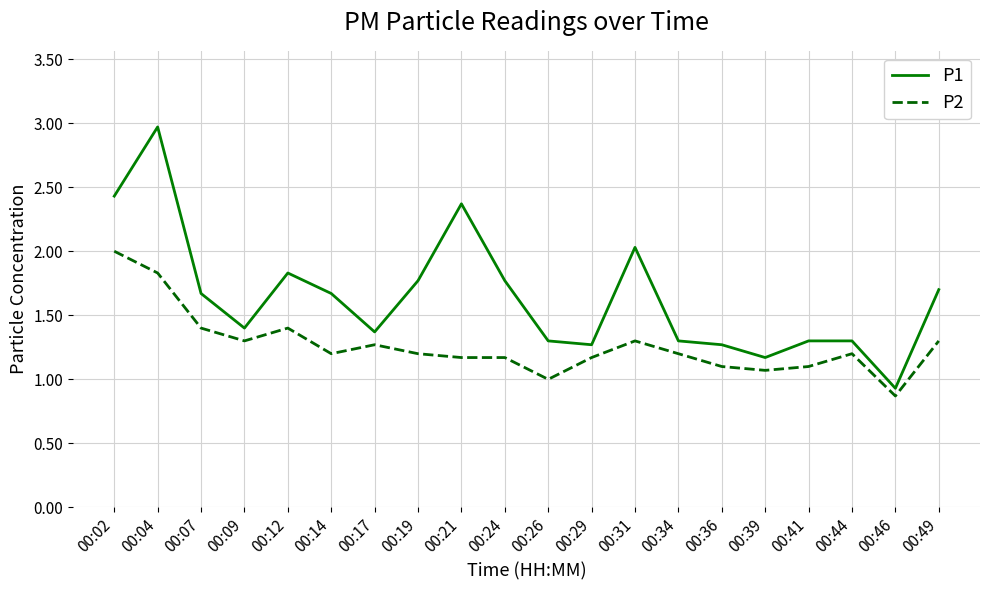

True or false: P1 and P2 cross at least once.

False